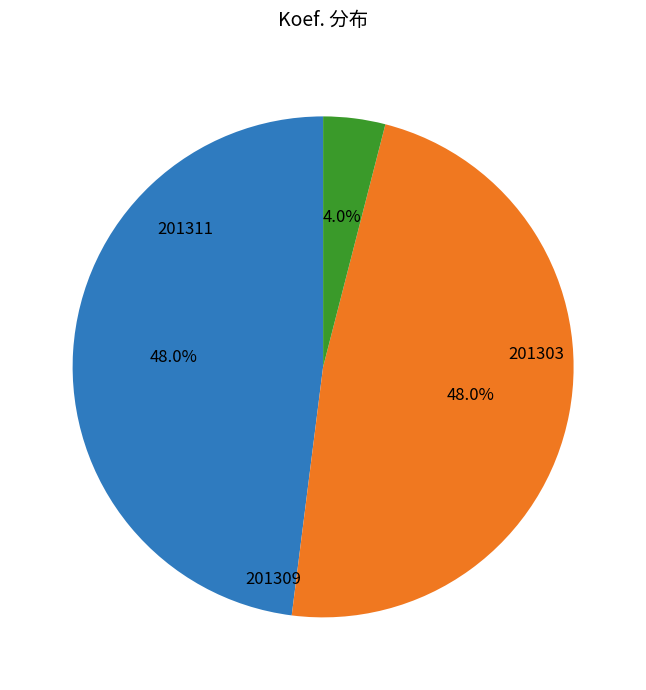

How many segments does this pie chart have?

3